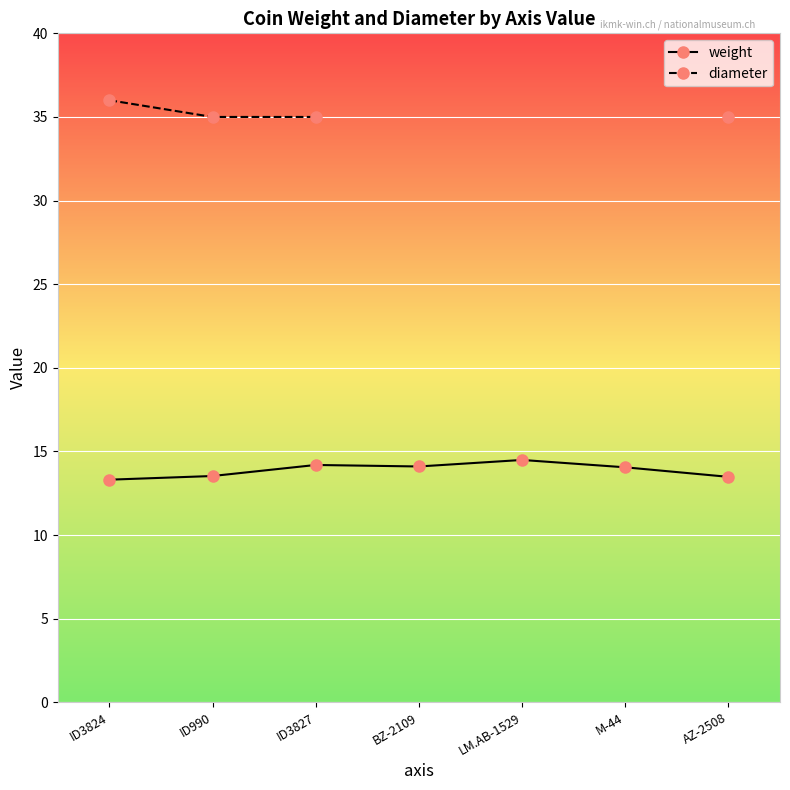

What is the total value across all series at ID3824?

49.3